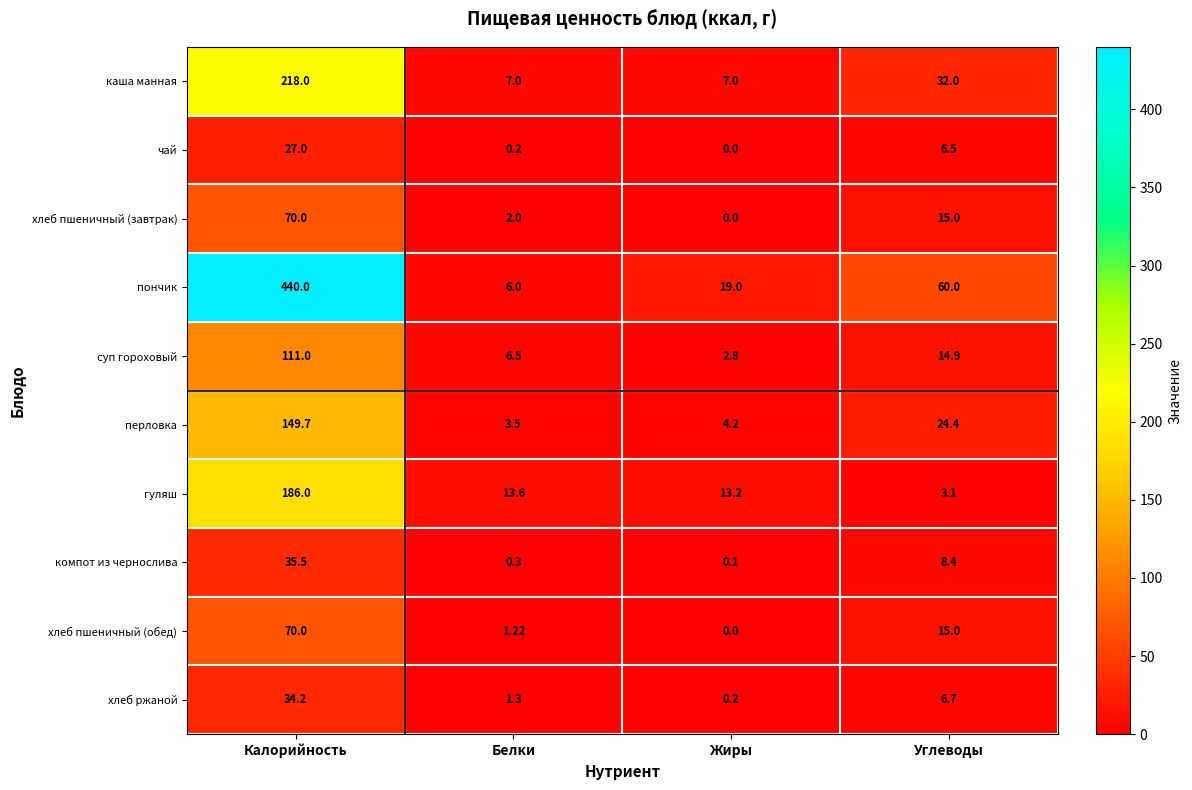

List the labels in order of суп гороховый value, smallest first.

Жиры, Белки, Углеводы, Калорийность